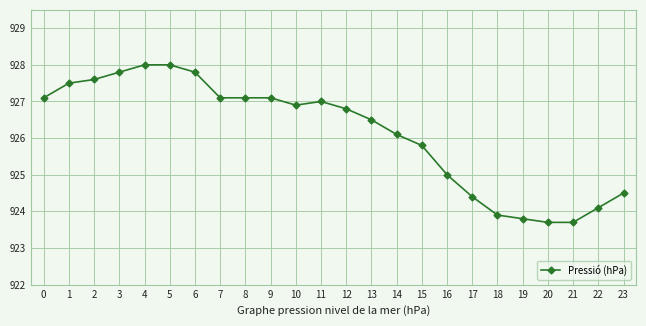

What is the sum of the values at 18 and 3?

1851.7